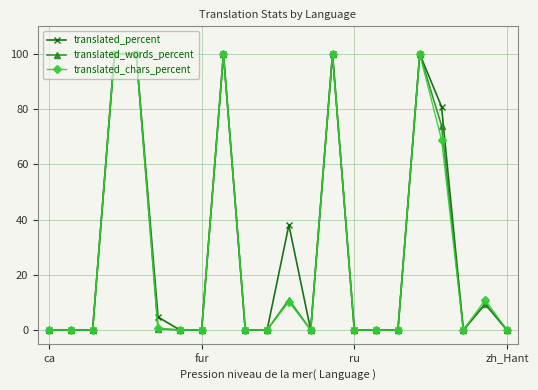

True or false: translated_chars_percent has more than 0 interior local peaks.

True